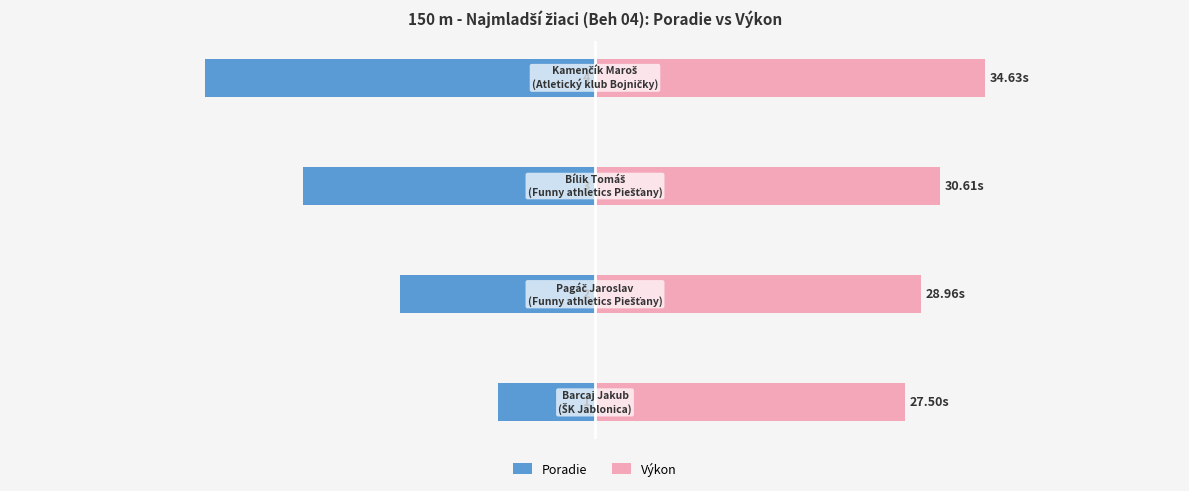

How many bars are there in total?

8